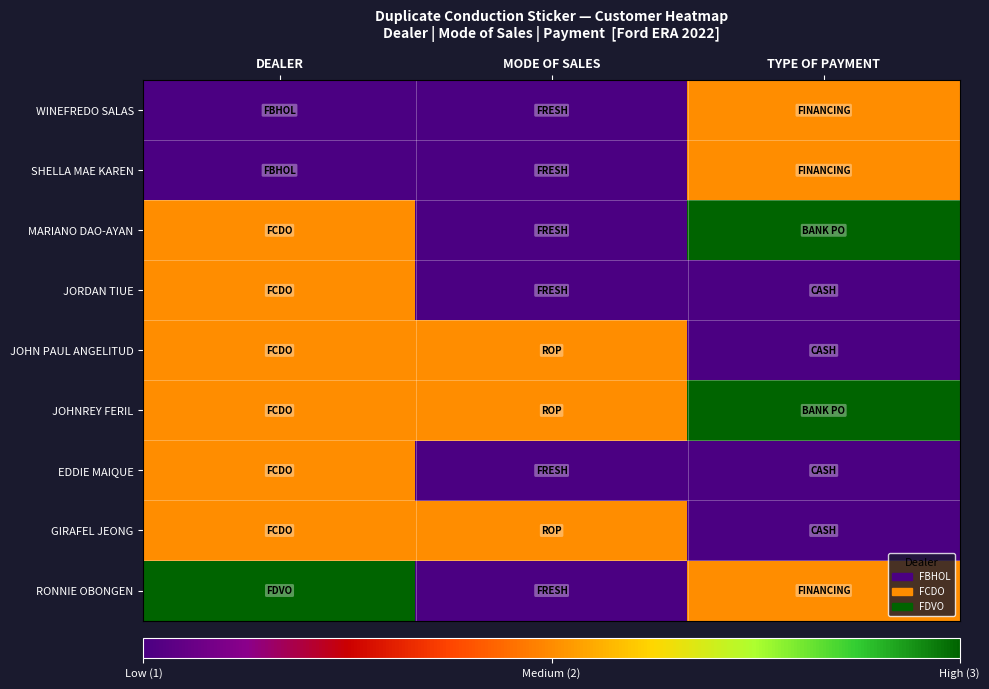

At which category is the sum across all series the highest?

DEALER